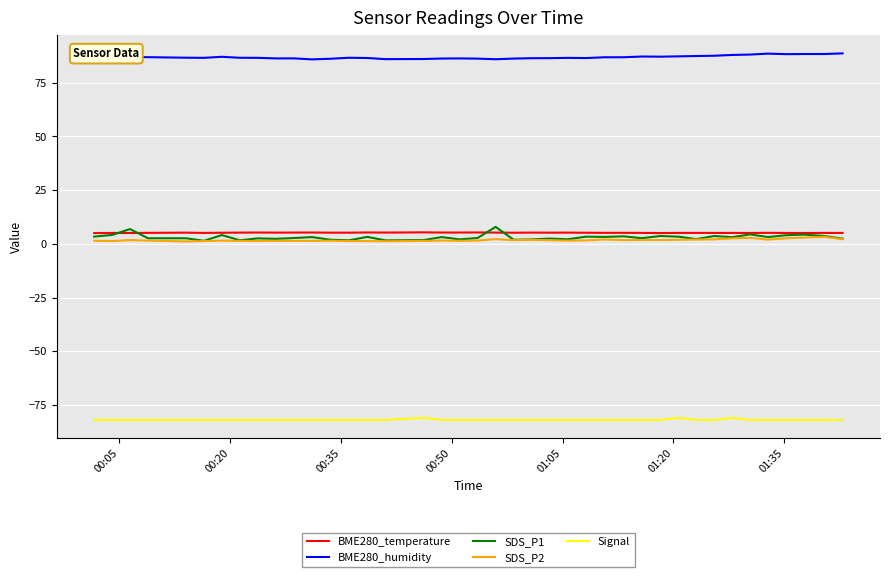

Which series has the largest total across all categories?

BME280_humidity